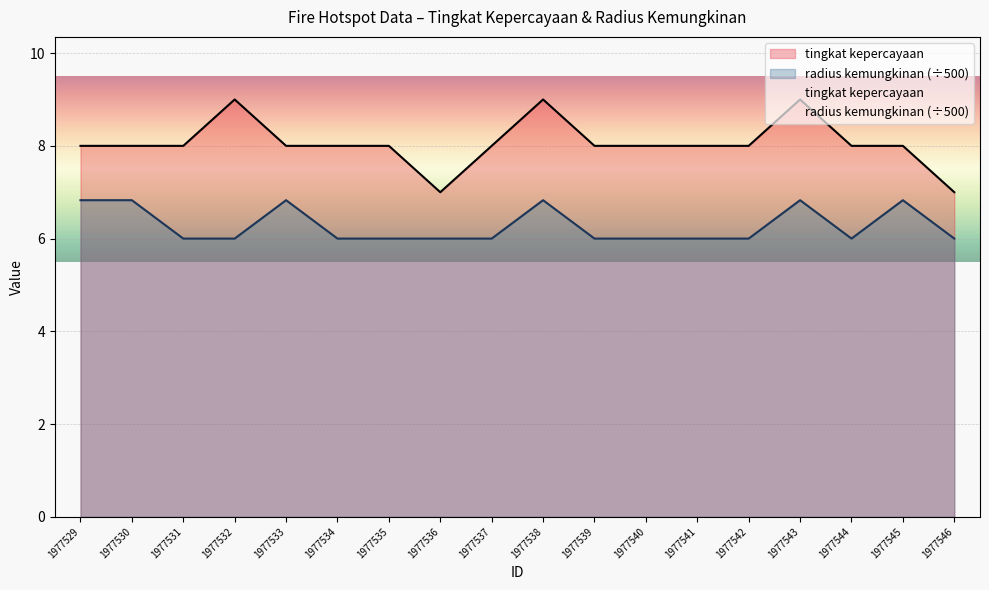

What is the difference between the maximum and minimum values in the tingkat kepercayaan series?

2.0